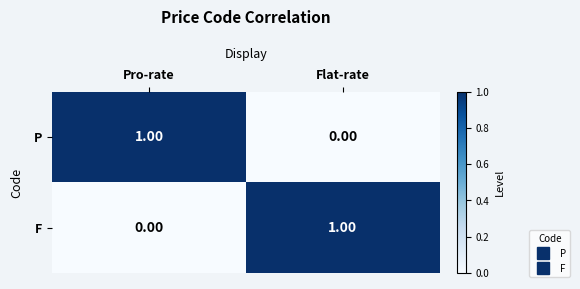

How many data points does each series have?

2